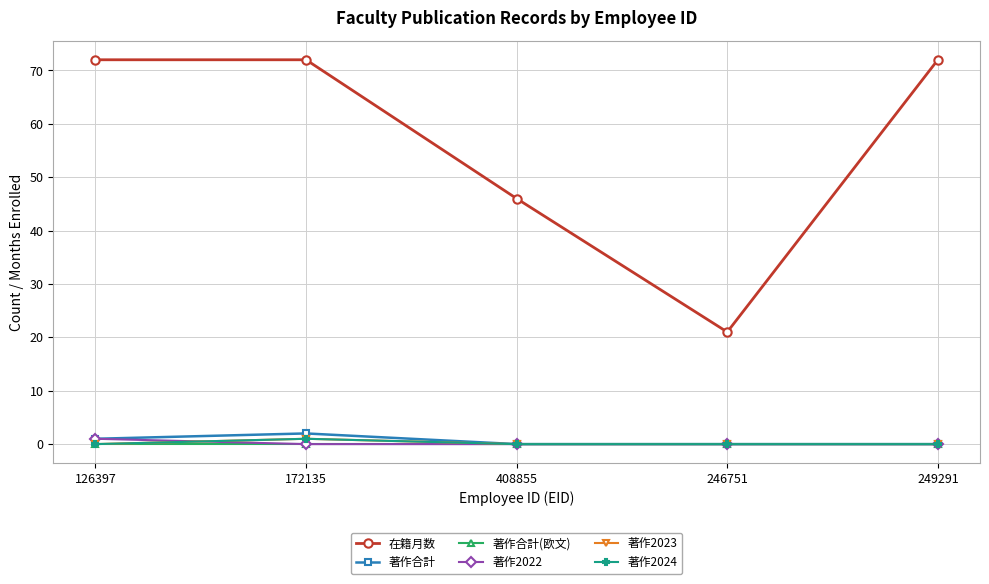

What is the value of the 在籍月数 point at the 1st from the left?

72